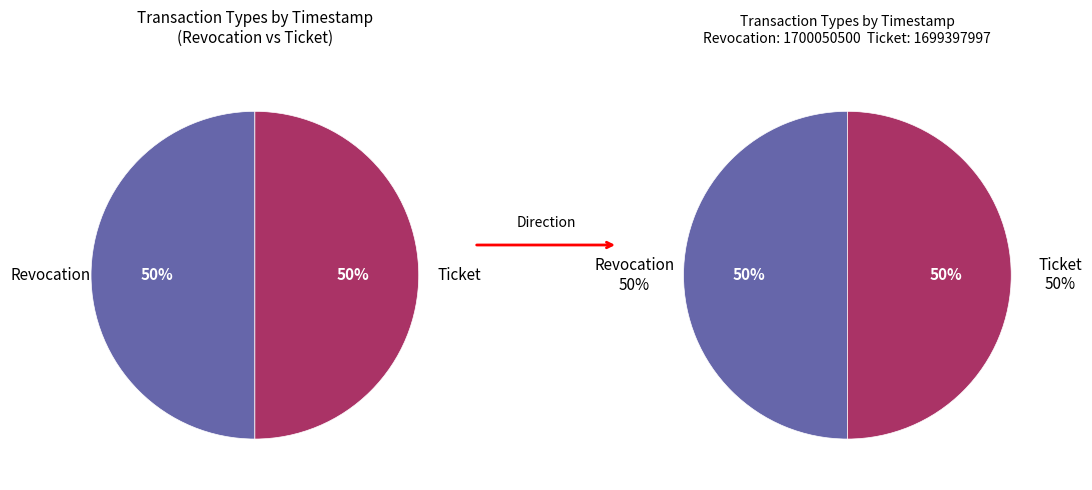

What percentage do Revocation and Ticket together represent?

100.0%